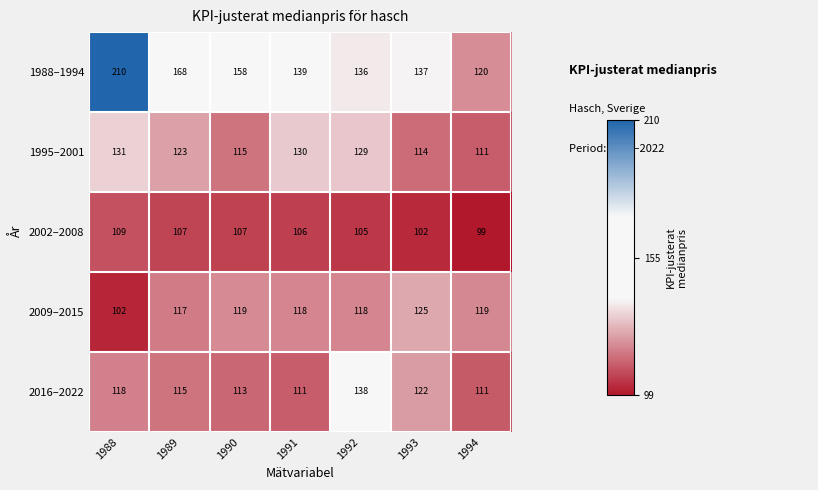

Rank the series by their maximum value, from lowest to highest.

2002–2008, 2009–2015, 1995–2001, 2016–2022, 1988–1994